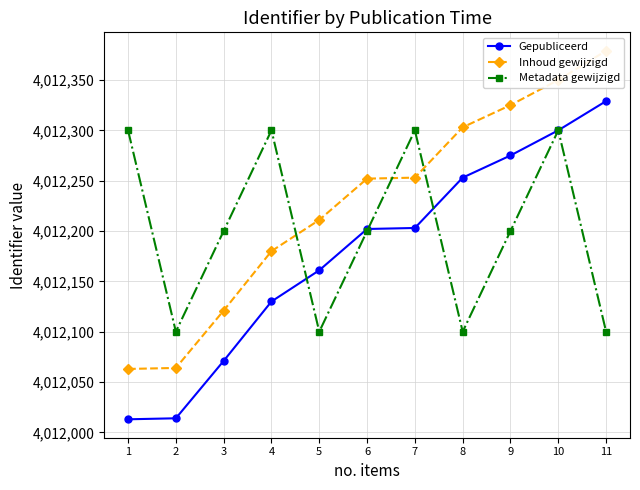

What is the greatest value displayed?

4012379